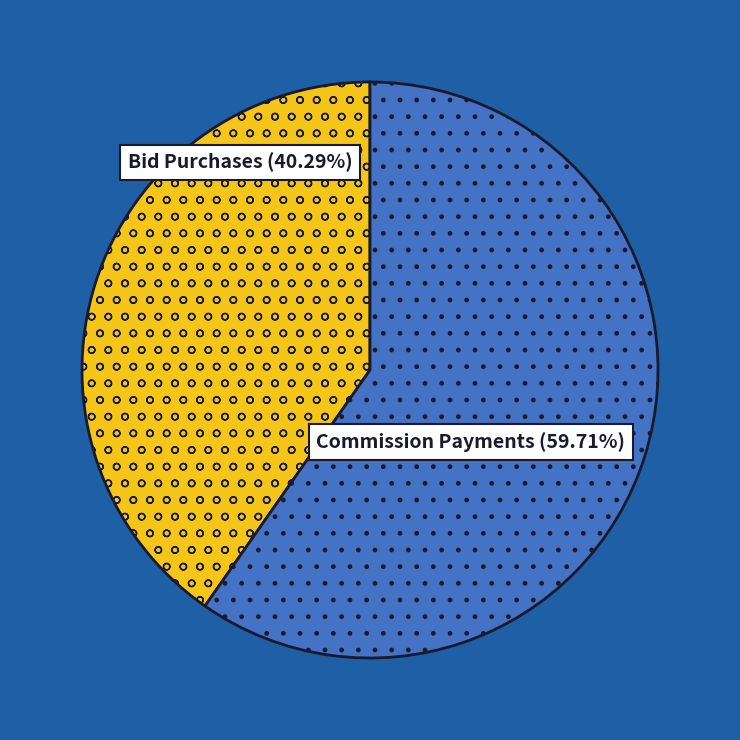

Between Commission Payments and Bid Purchases, which is larger?

Commission Payments